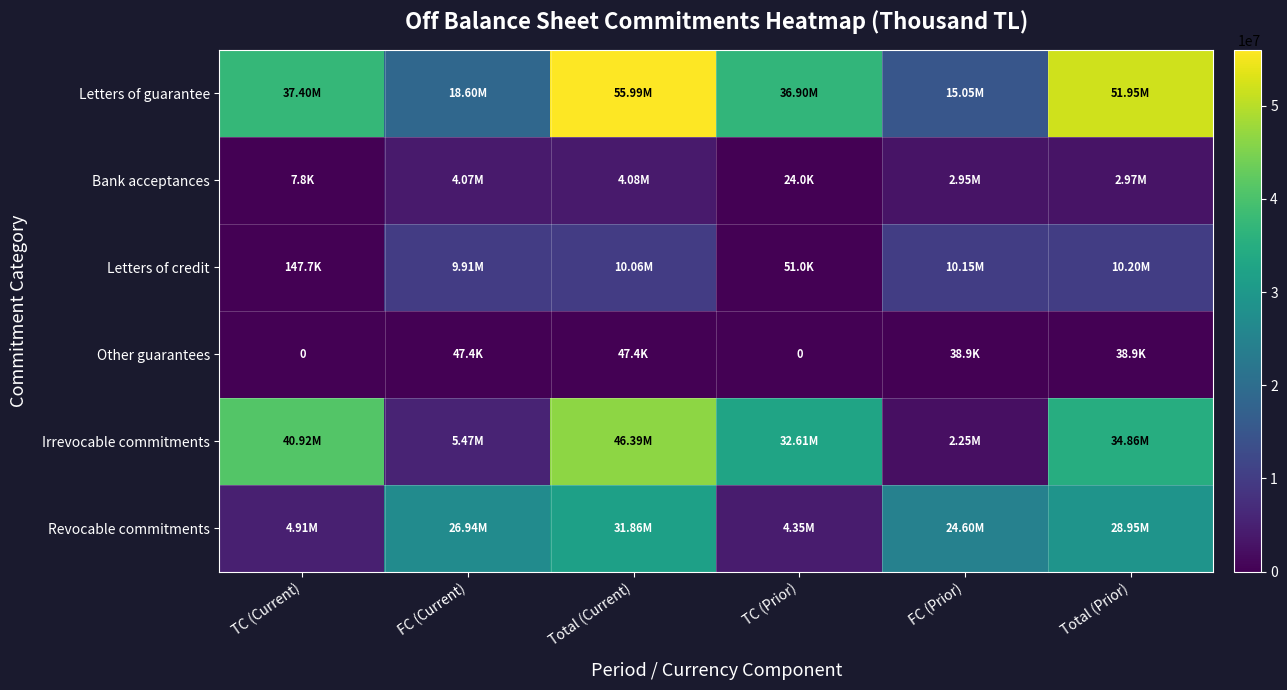

What is the difference between the highest and lowest values at FC (Prior)?

24564479